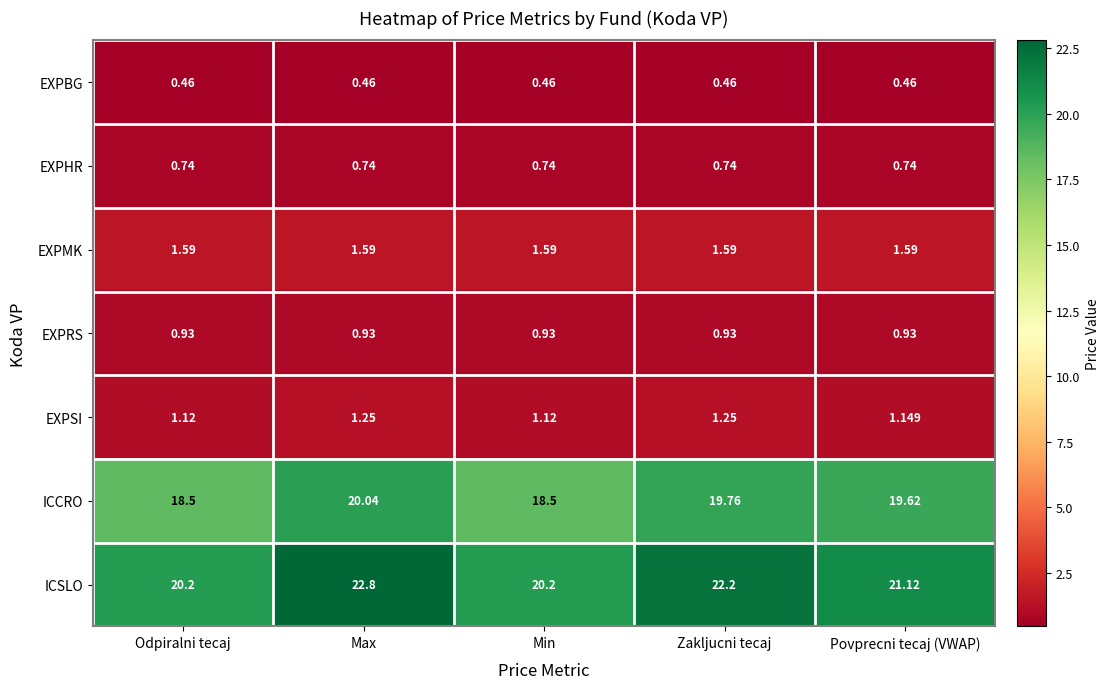

At which label does ICSLO first exceed 21?

Max